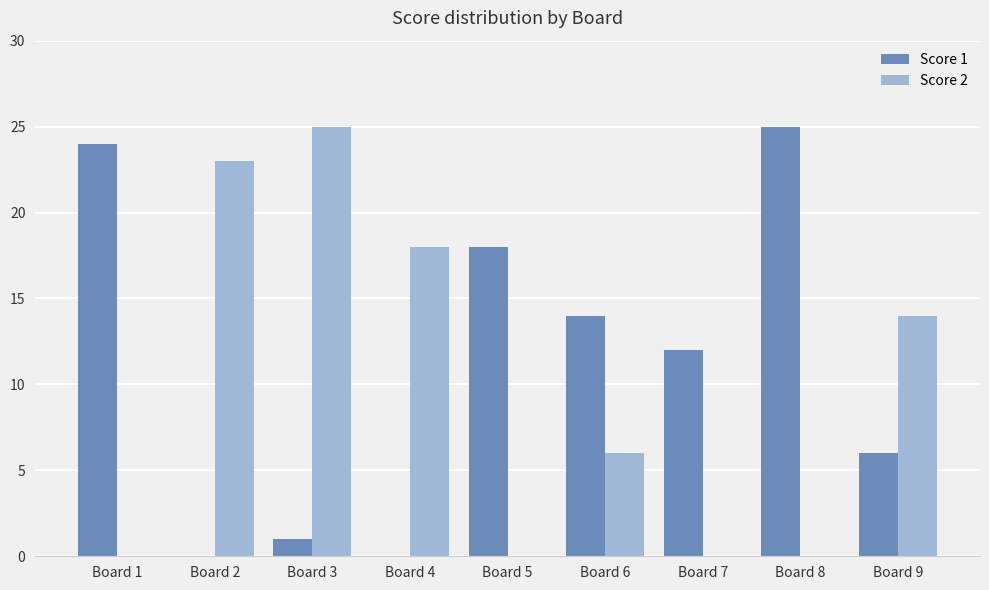

The value of Score 1 at Board 1 is 37. True or false?

False